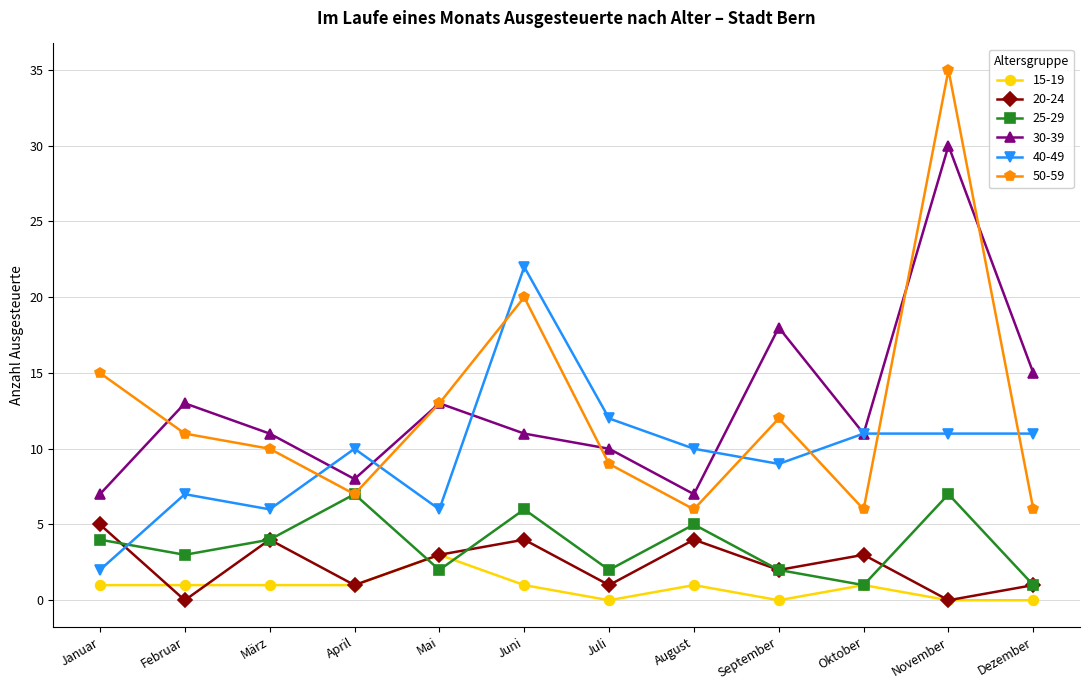

Count the number of categories in the chart.

12